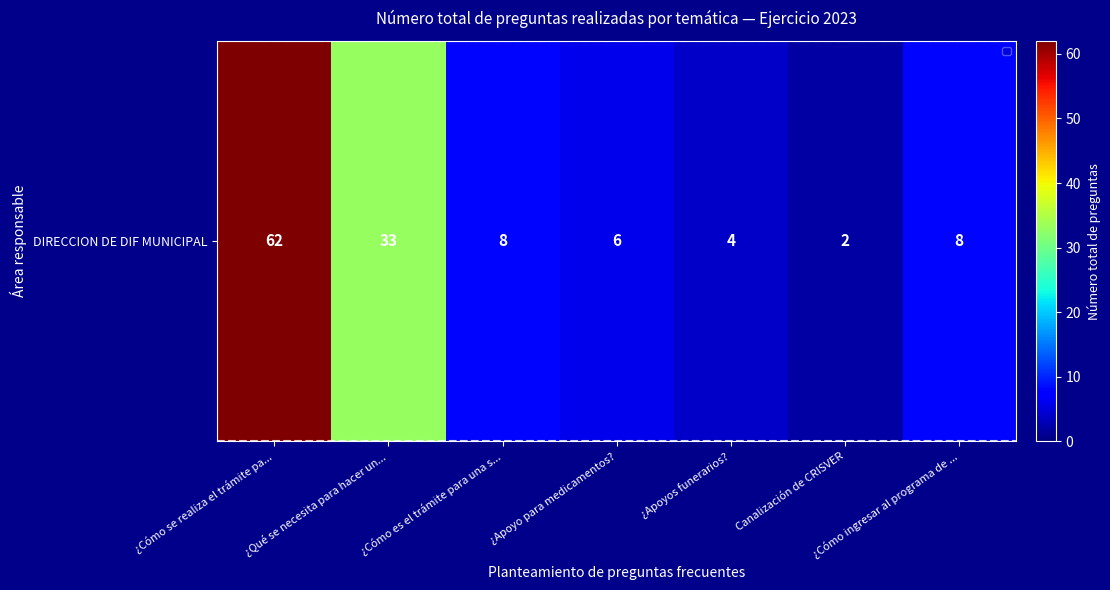

What is the minimum value shown in the chart?

2